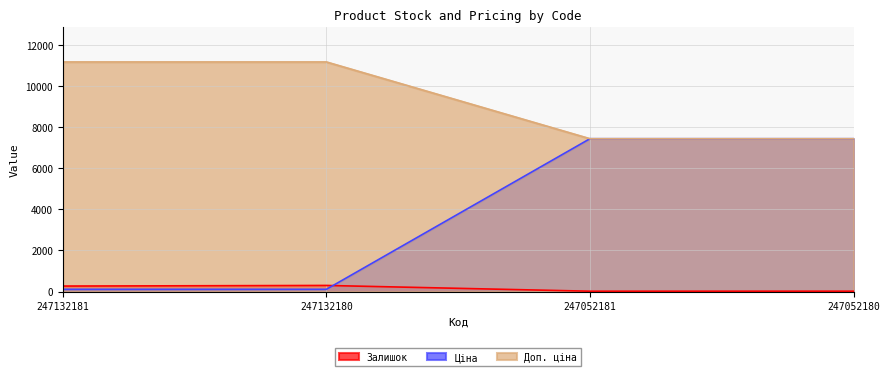

At which category is the sum across all series the highest?

247052180